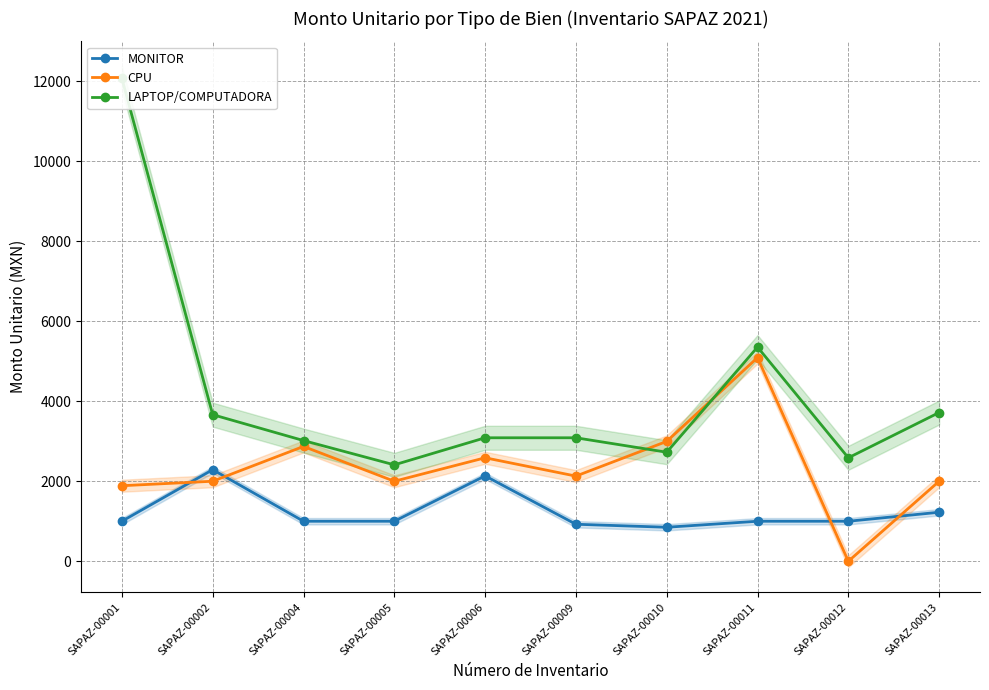

Rank the series by their maximum value, from lowest to highest.

MONITOR, CPU, LAPTOP/COMPUTADORA